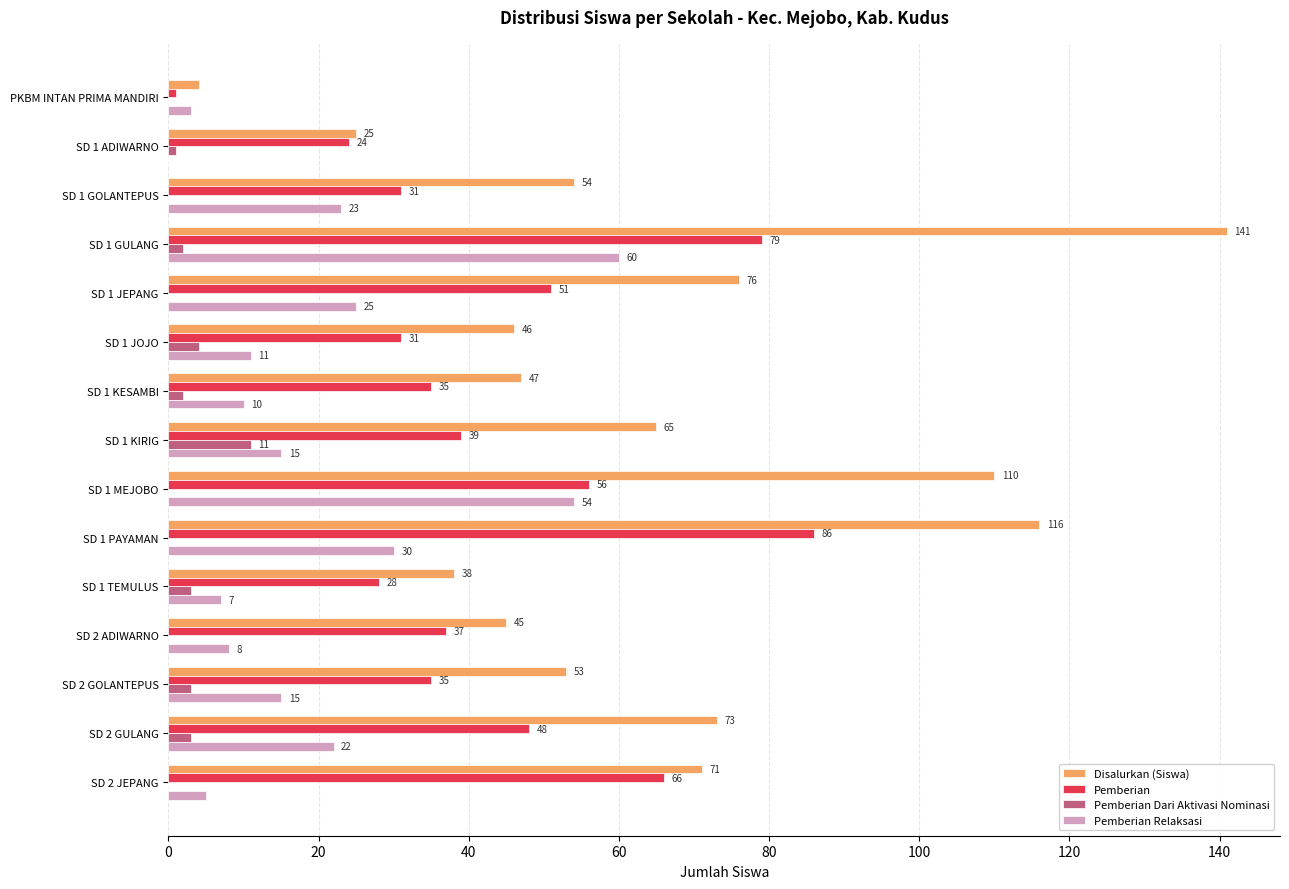

Is it true that Disalurkan (Siswa) equals 47 at SD 1 KESAMBI?

True